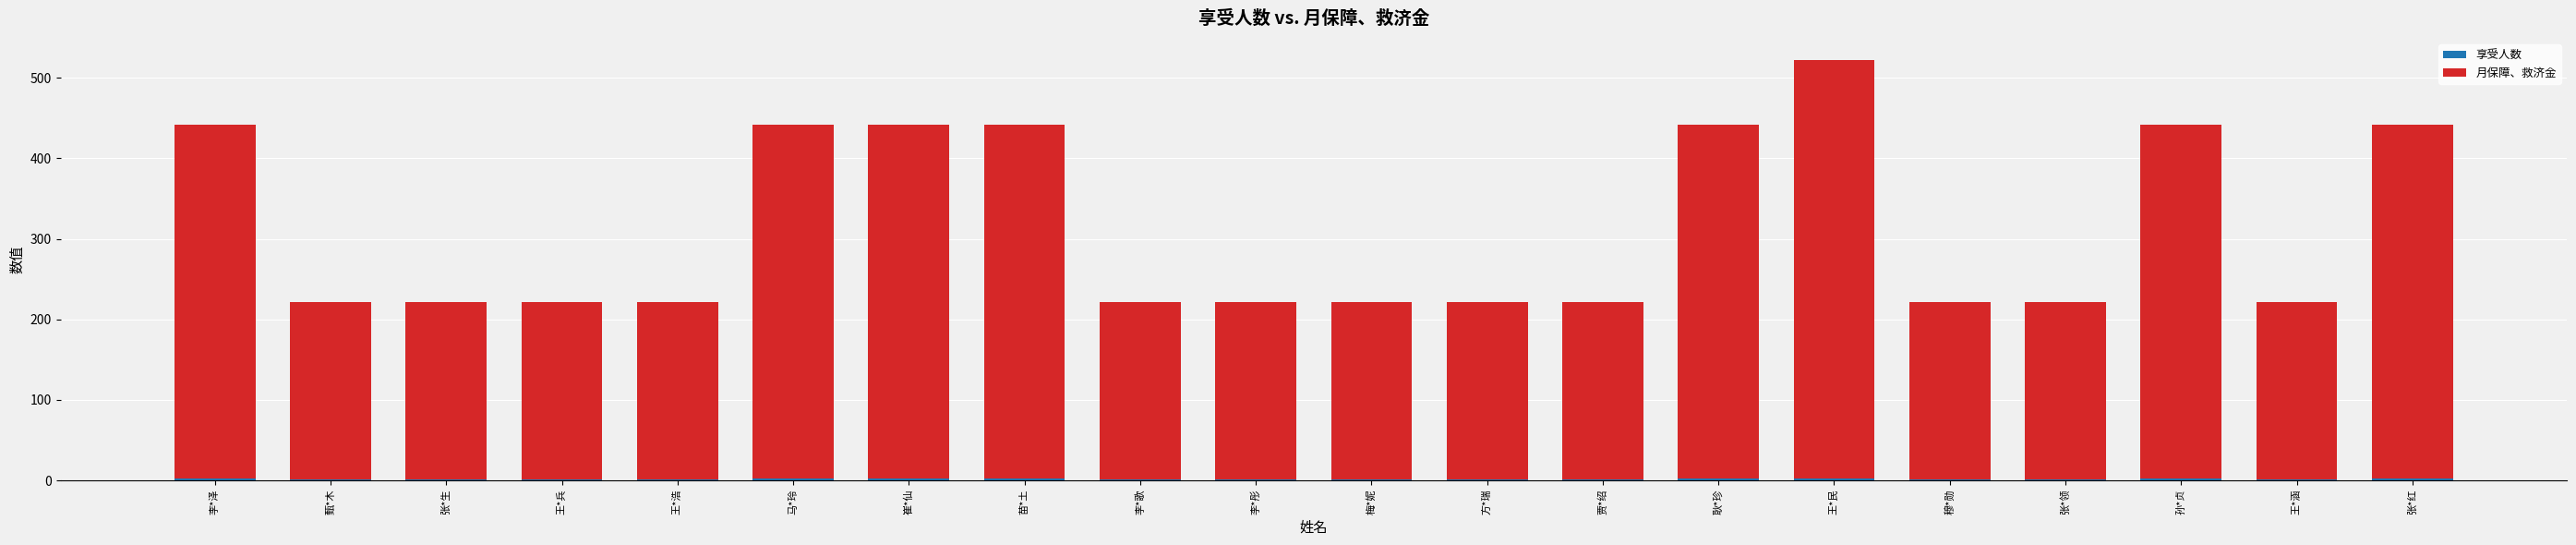

At which category is the sum across all series the highest?

王*民